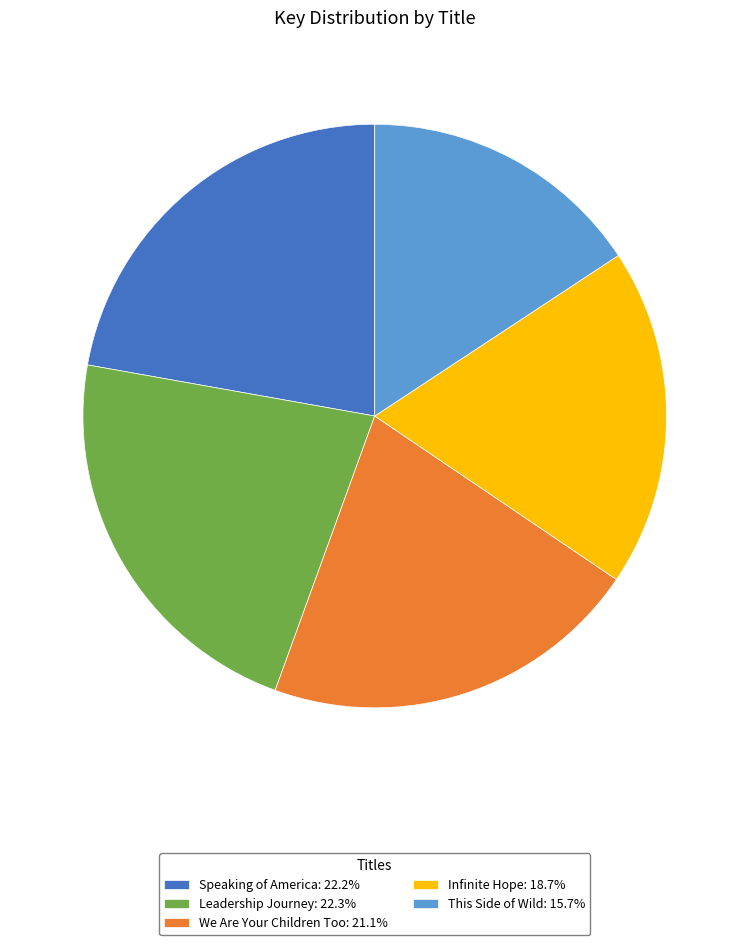

Is there any slice that represents more than half of the pie?

No